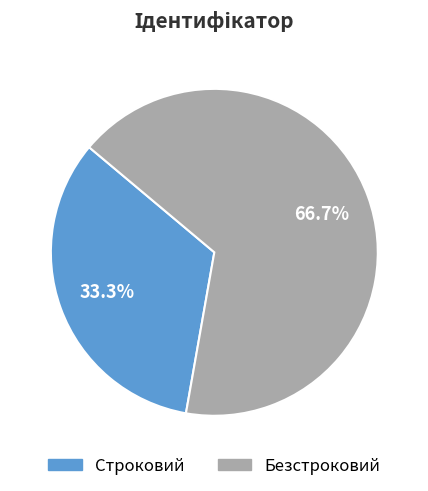

Is there any slice that represents more than half of the pie?

Yes